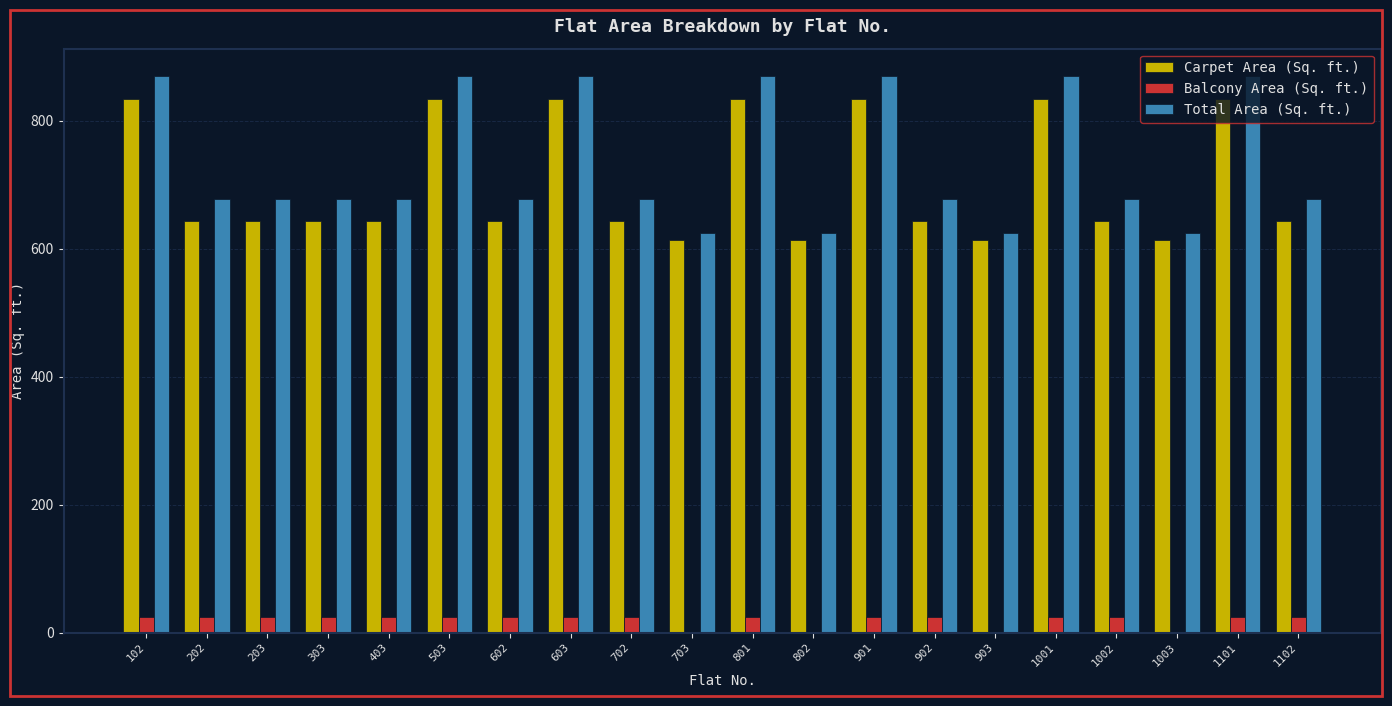

Which series changed the most between 403 and 1001?

Total Area (Sq. ft.)